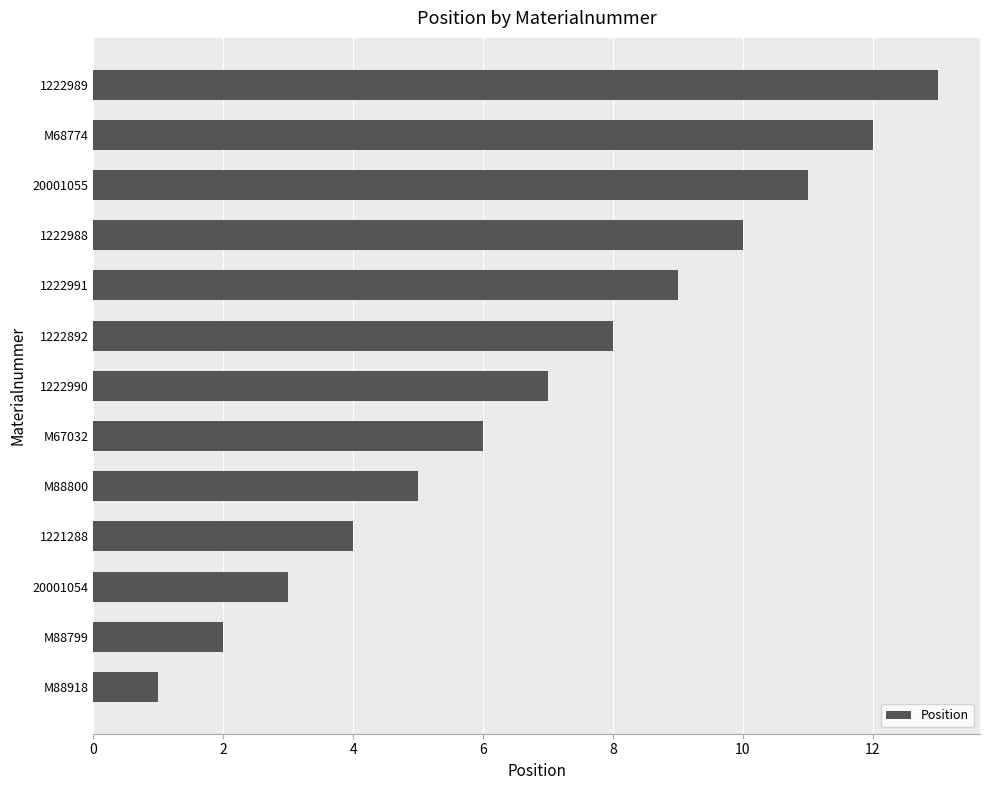

Approximately how many times larger is the value at 1222991 compared to M88800?

1.8